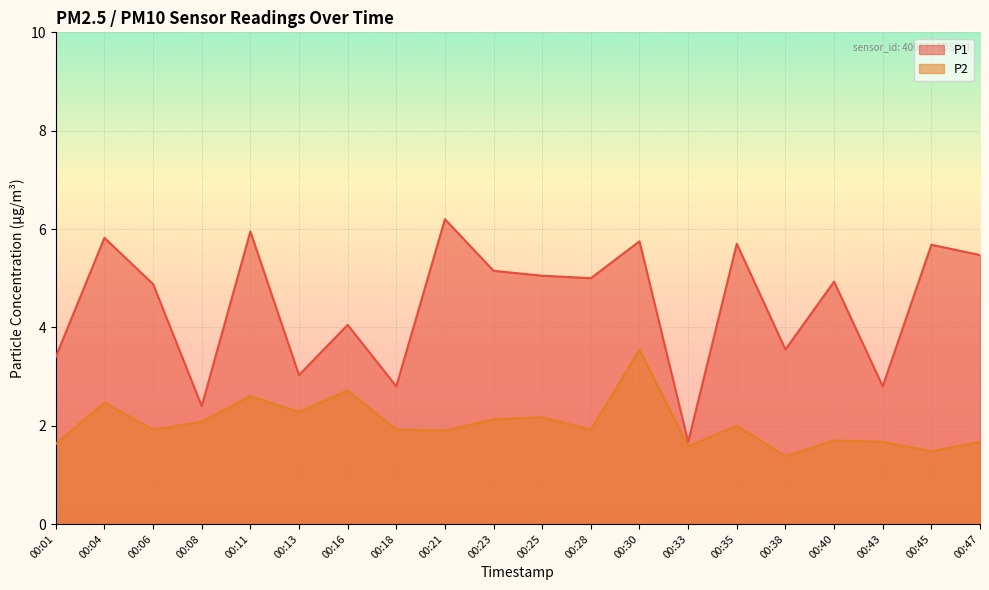

Between 00:06 and 00:13, which series saw the biggest shift?

P1